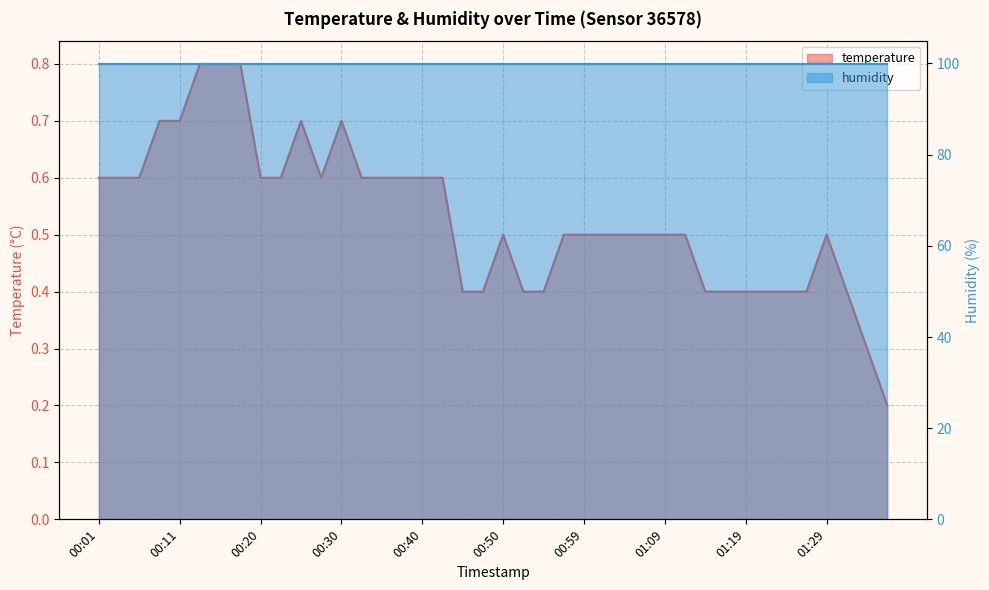

Where is the data nearest to the value 0?

01:36